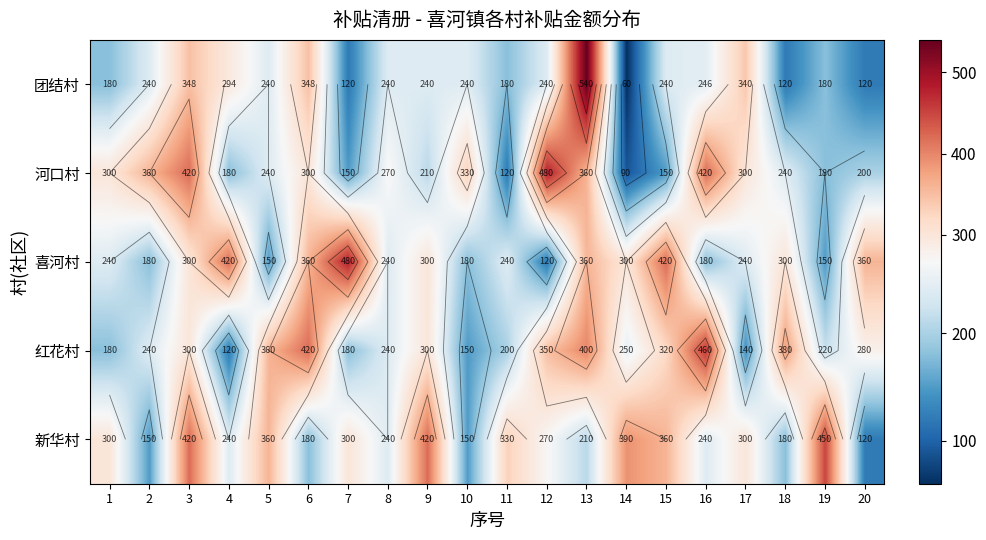

What is the average value of the 河口村 series?

265.0